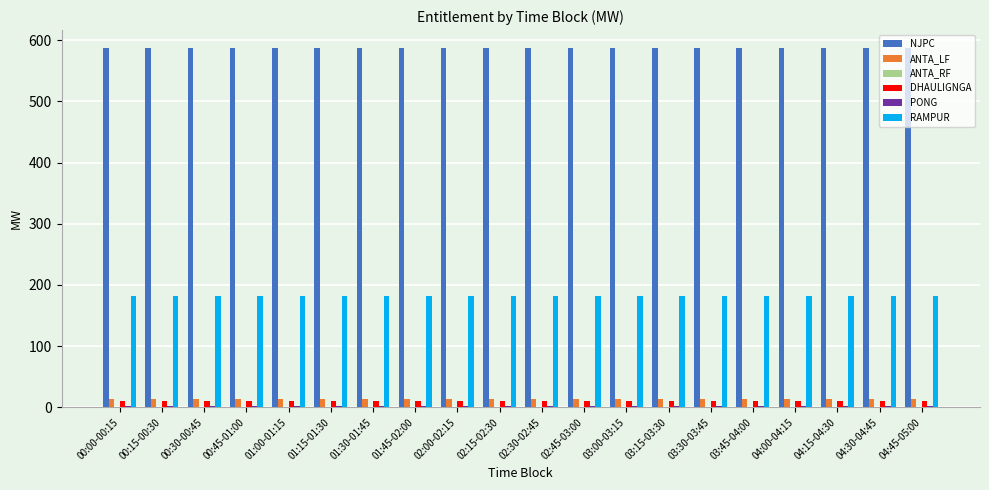

What is the highest value of the RAMPUR series?

182.7